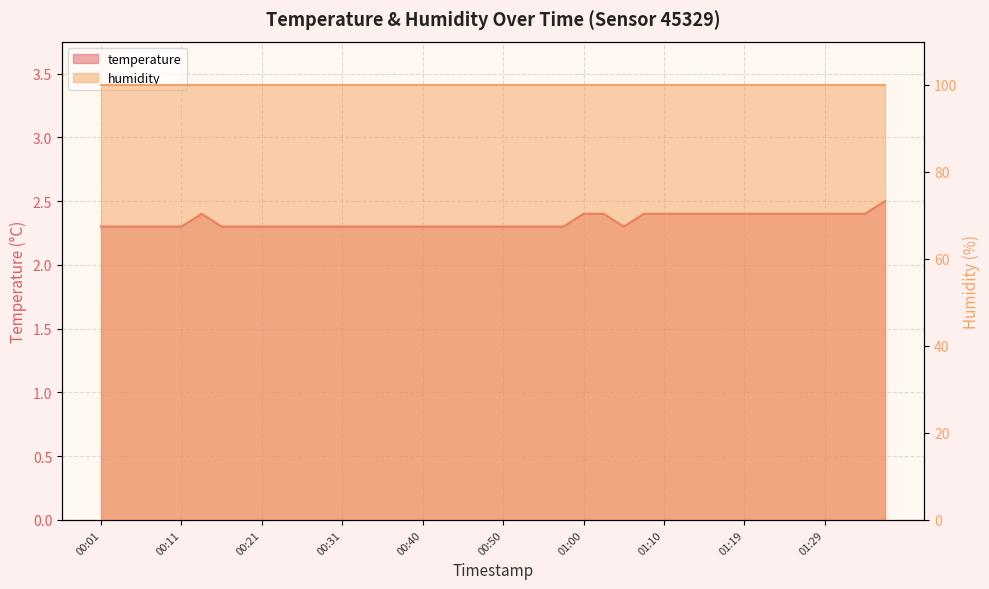

Which label corresponds to the smallest value in the chart?

00:01